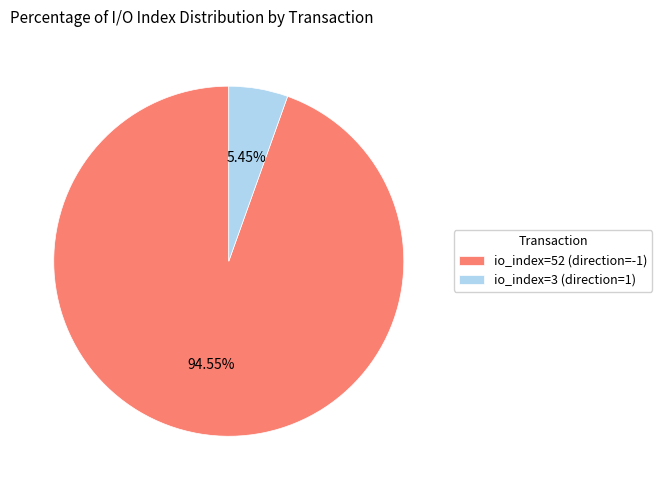

Which category has the smallest portion of the pie?

io_index=3 (direction=1)